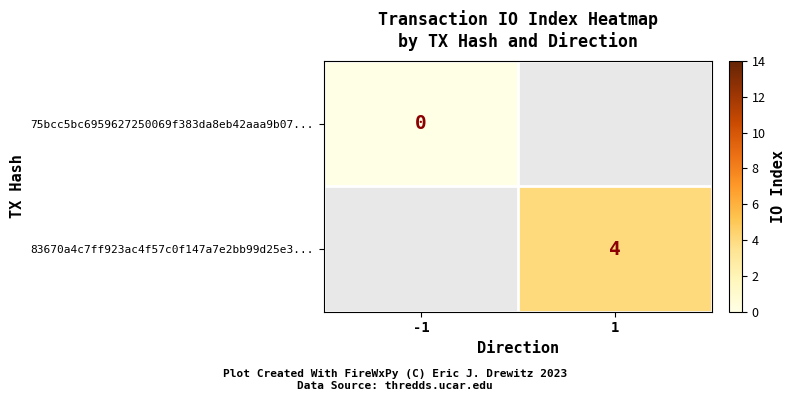

True or false: 83670a4c7ff923ac4f57c0f147a7e2bb99d25e3... has a value of 4 at 1.

True